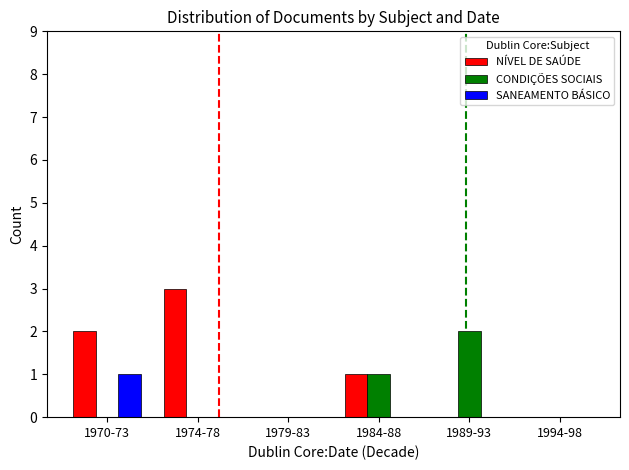

Is the value of SANEAMENTO BÁSICO at 1989-93 greater than the value of NÍVEL DE SAÚDE at 1974-78?

No